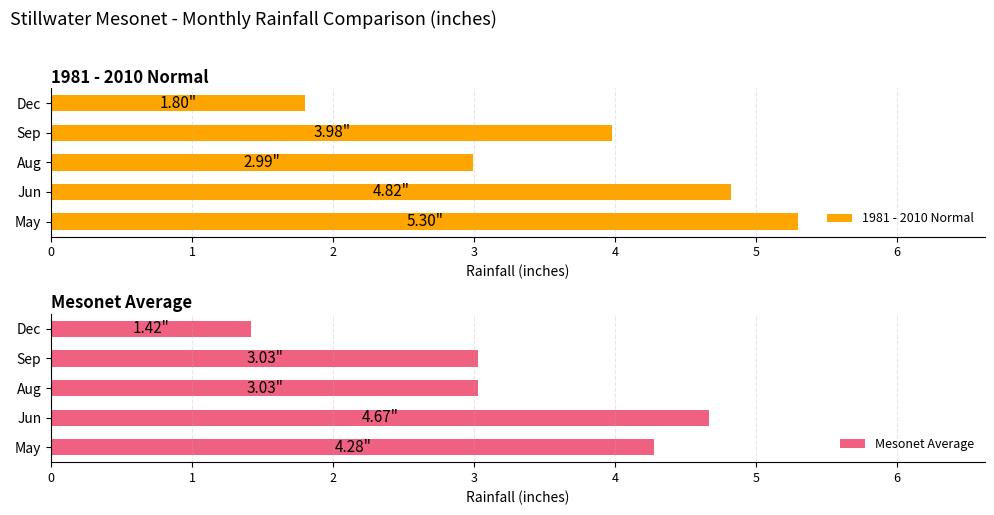

Which category has the lowest value in the Mesonet Average series?

Dec